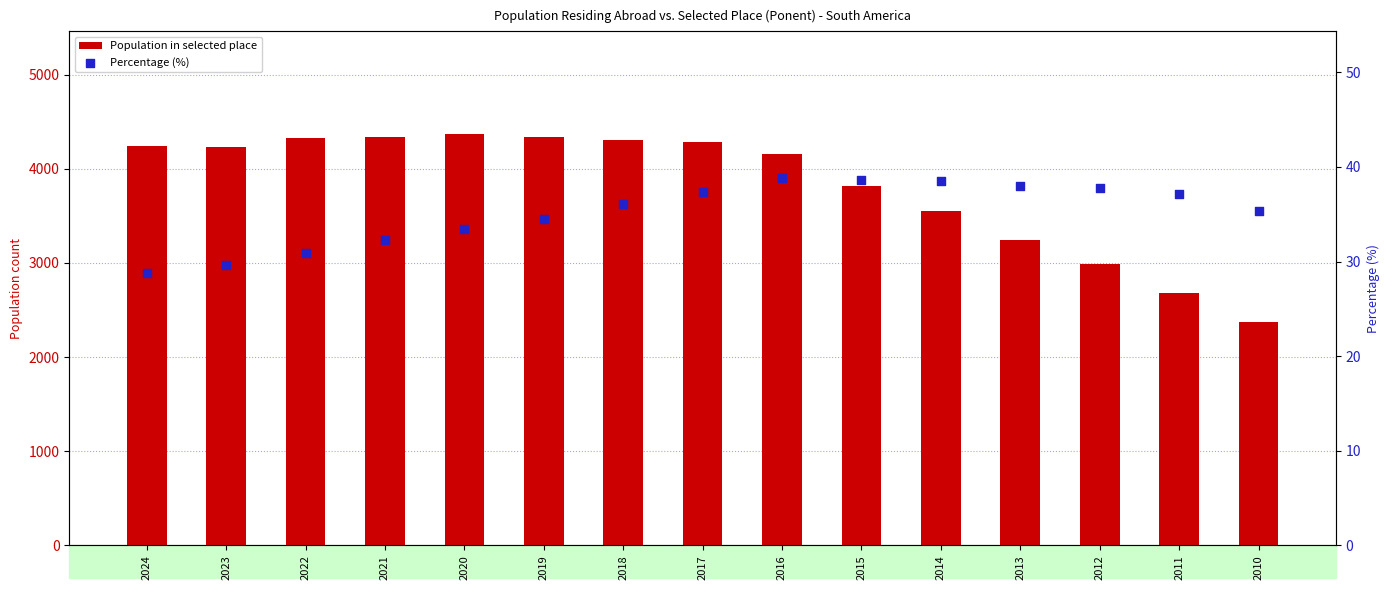

Which series reaches the minimum Y coordinate?

Percentage (%)